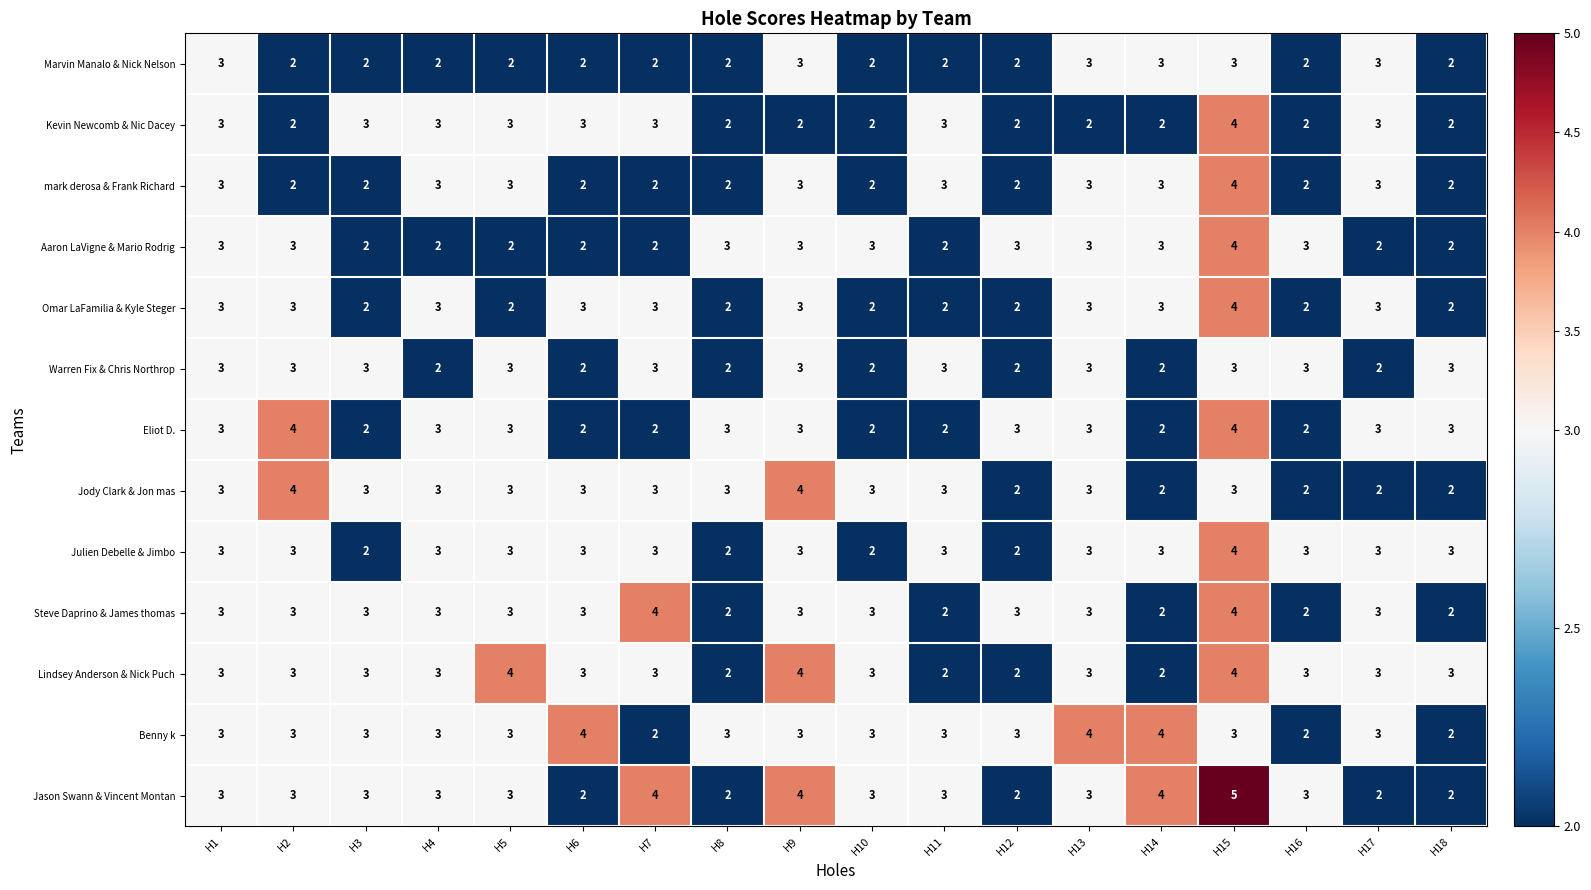

What is the greatest value displayed?

5